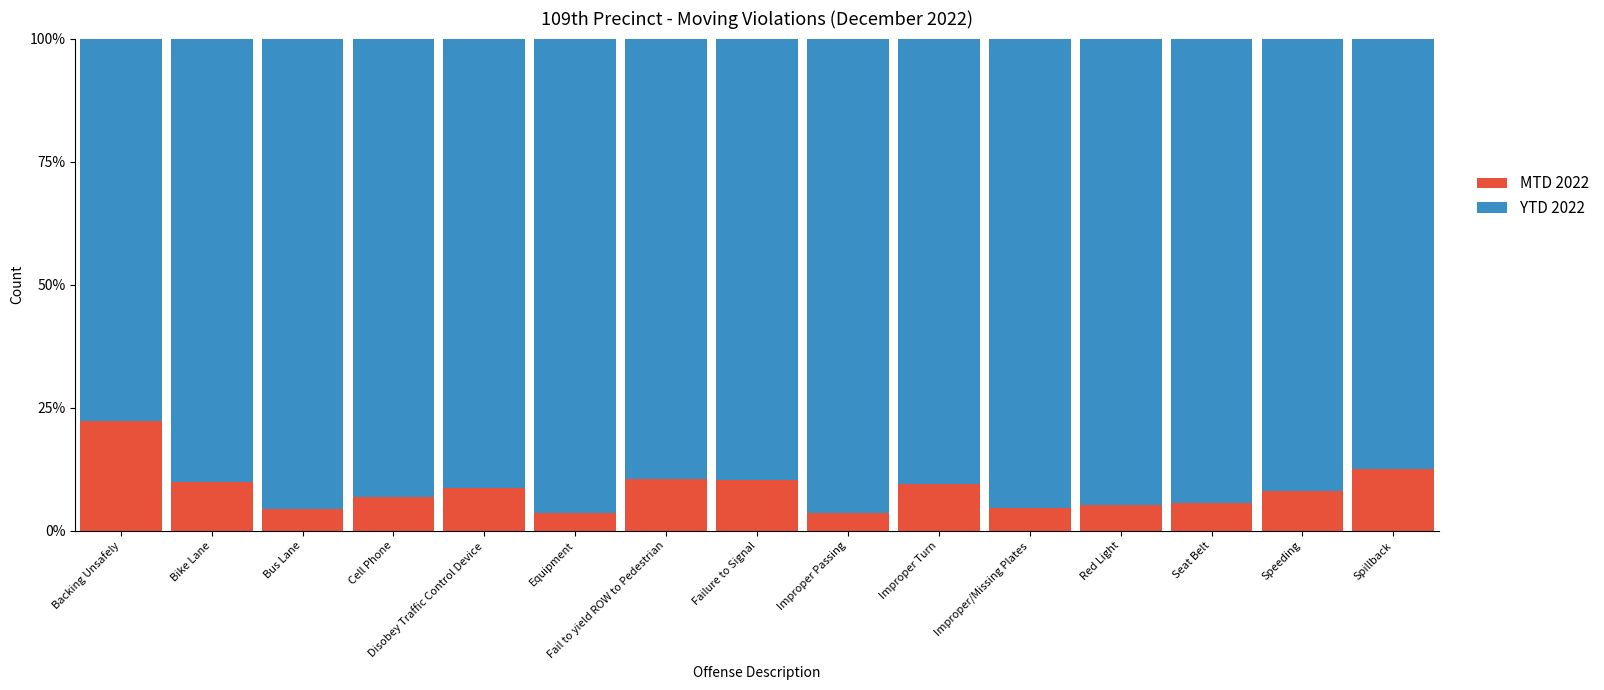

How many distinct data groups are displayed?

2